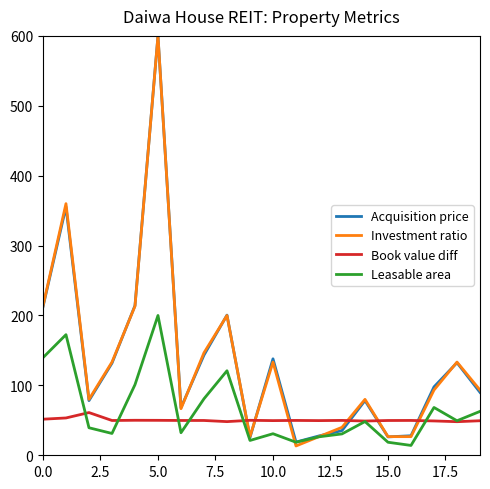

True or false: Investment ratio and Book value diff cross at least once.

True